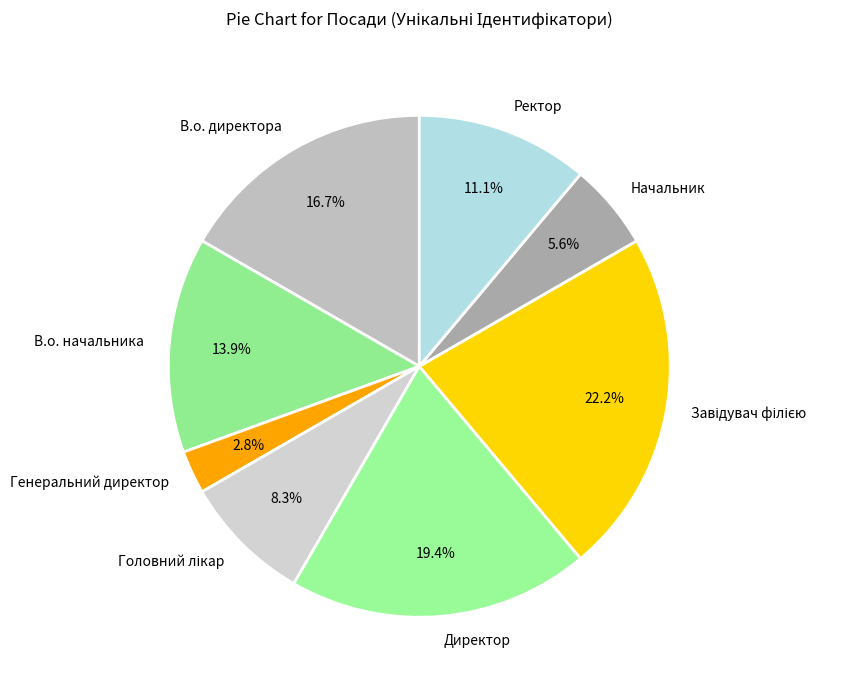

What is the ratio of the value at В.о. начальника to the value at Генеральний директор?

5.0